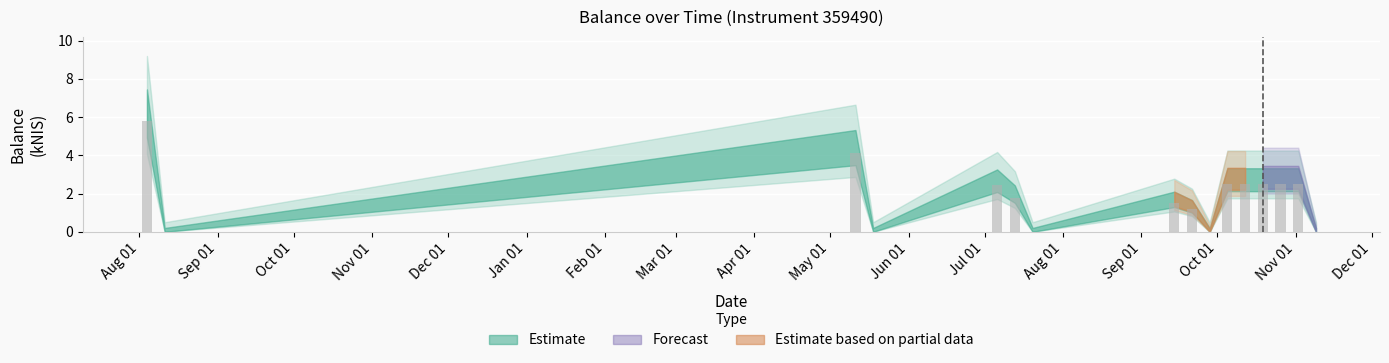

What is the sum of all values?

29.3